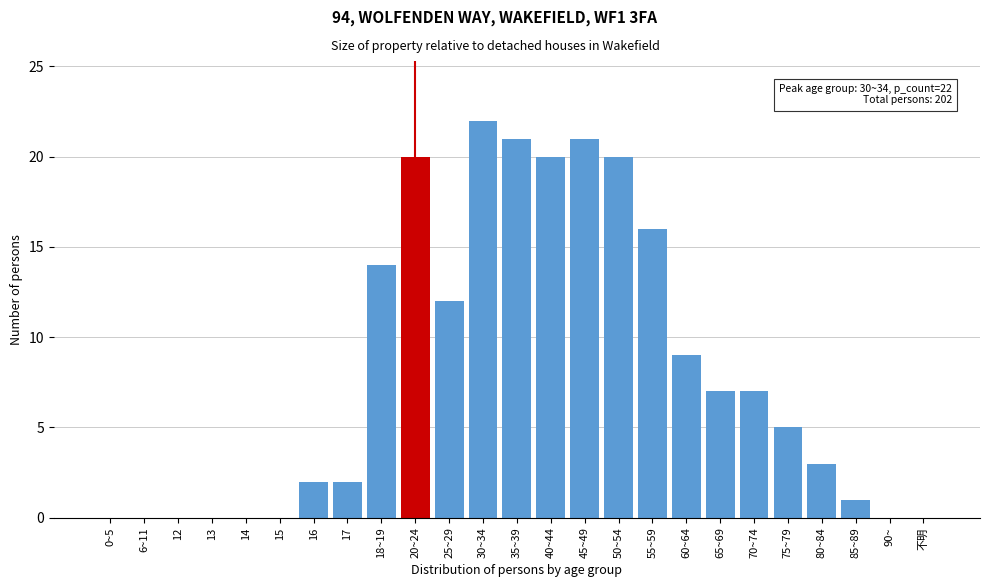

Reading left to right, transcribe all the data shown in this chart.

0~5=0	6~11=0	12=0	13=0	14=0	15=0	16=2	17=2	18~19=14	20~24=20	25~29=12	30~34=22	35~39=21	40~44=20	45~49=21	50~54=20	55~59=16	60~64=9	65~69=7	70~74=7	75~79=5	80~84=3	85~89=1	90~=0	不明=0